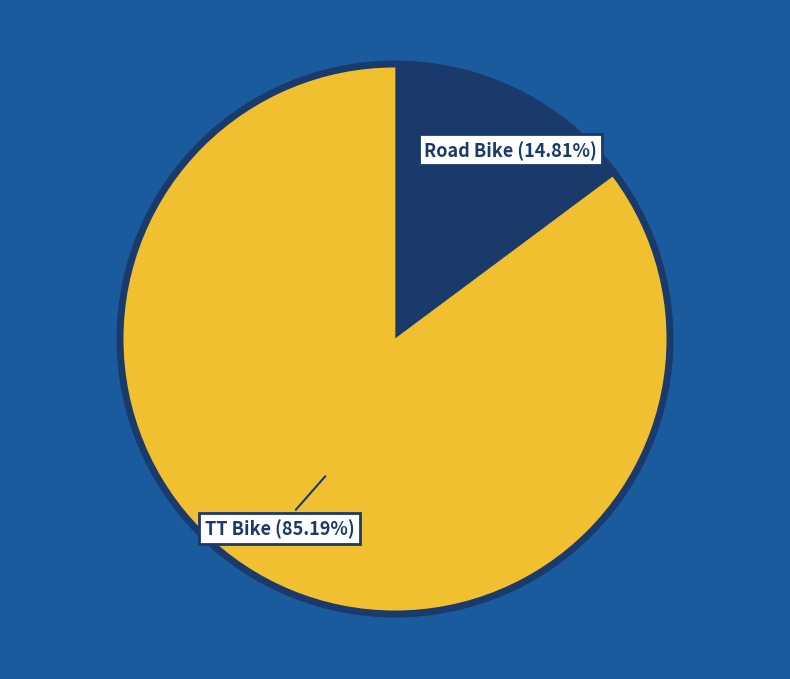

Is there any slice that represents more than half of the pie?

Yes